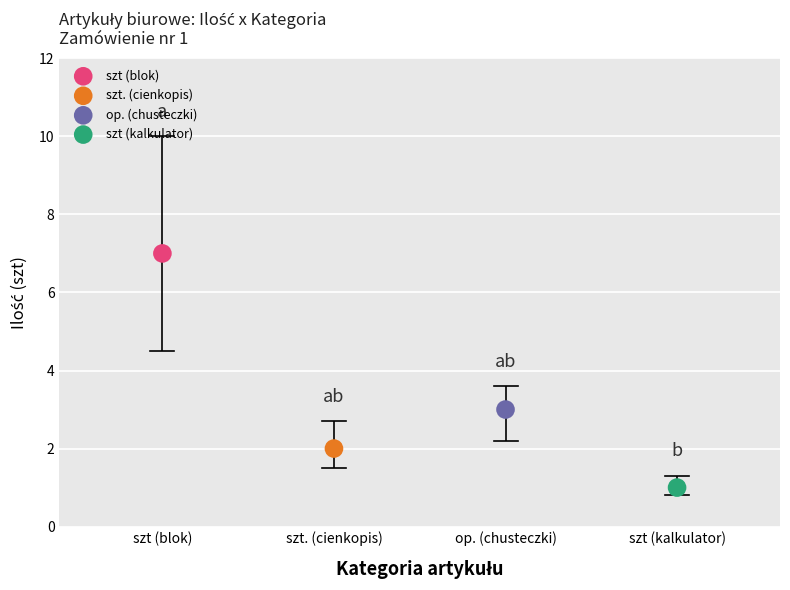

Which series reaches the maximum Y coordinate?

szt (blok)